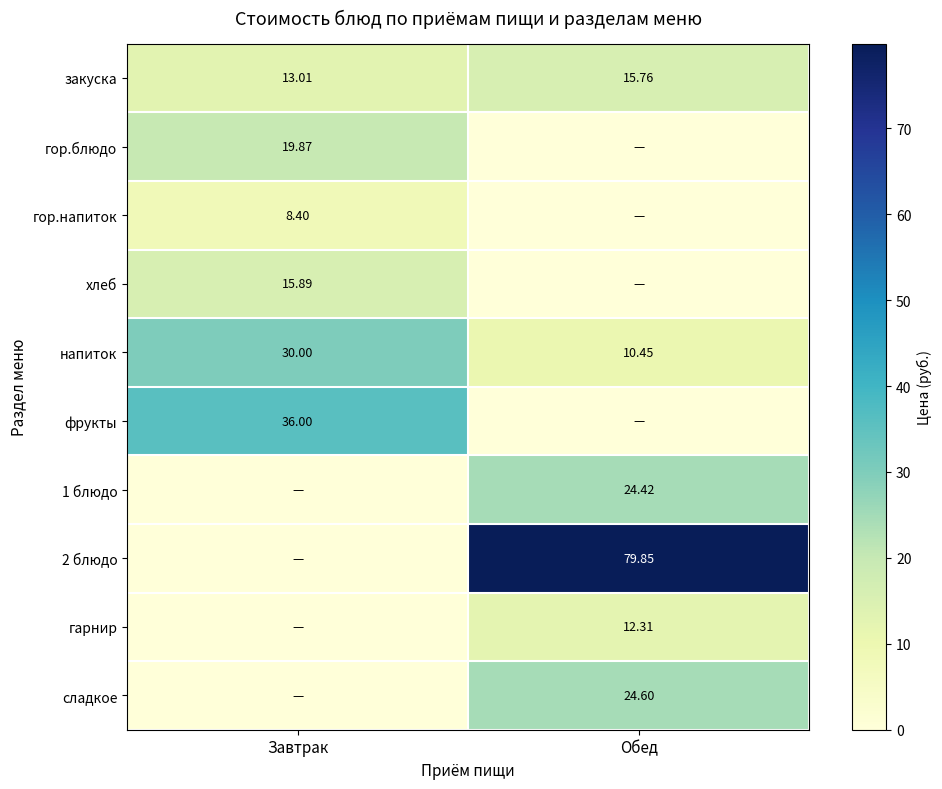

What is the total value across all series at Завтрак?

123.2